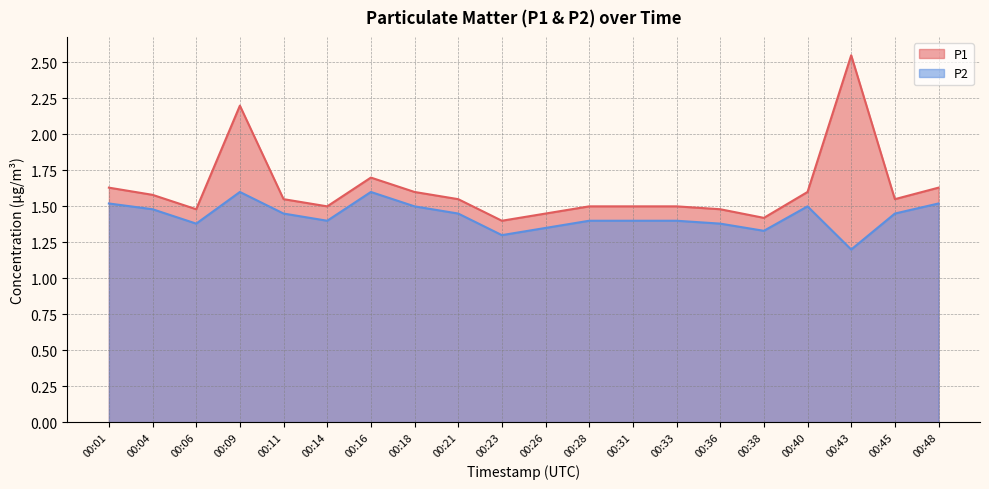

What is the maximum value for P1?

2.5